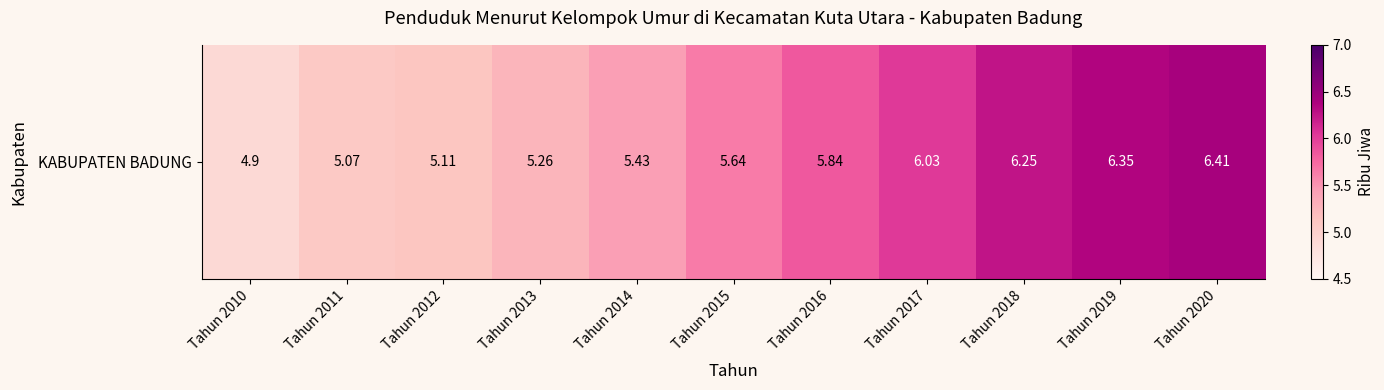

What is the greatest value displayed?

6.4